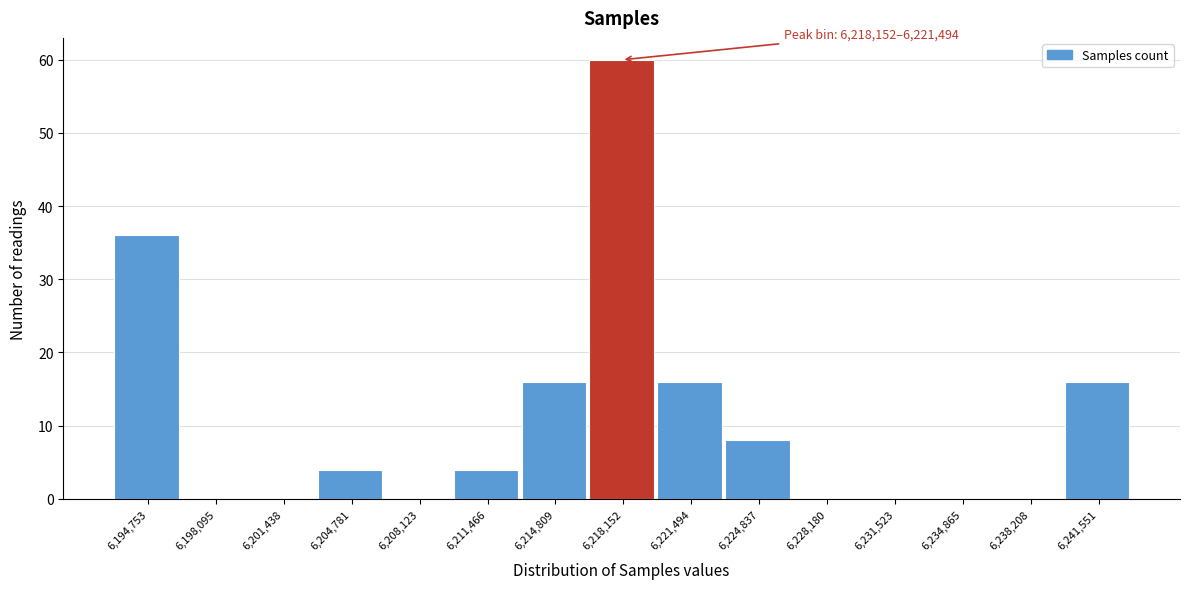

Reading left to right, extract all data points from this chart.

6,194,753=36	6,198,095=0	6,201,438=0	6,204,781=4	6,208,123=0	6,211,466=4	6,214,809=16	6,218,152=60	6,221,494=16	6,224,837=8	6,228,180=0	6,231,523=0	6,234,865=0	6,238,208=0	6,241,551=16